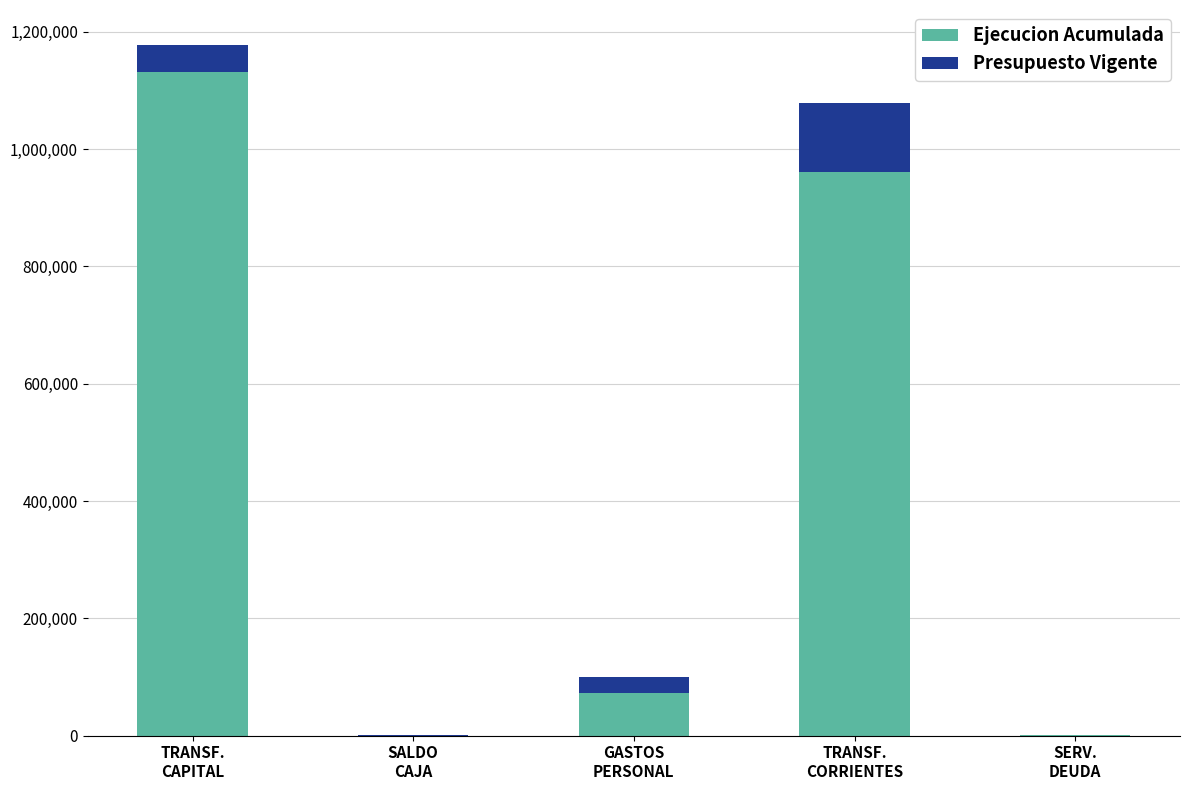

What is the sum of all Ejecucion Acumulada values?

2165712